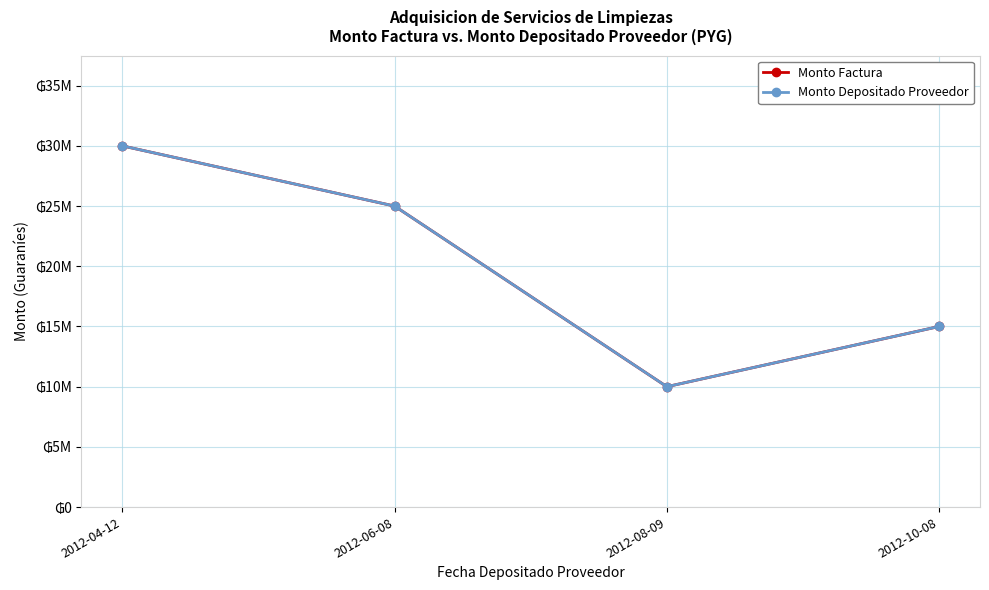

Is the value of Monto Factura at 2012-04-12 greater than the value of Monto Depositado Proveedor at 2012-04-12?

No